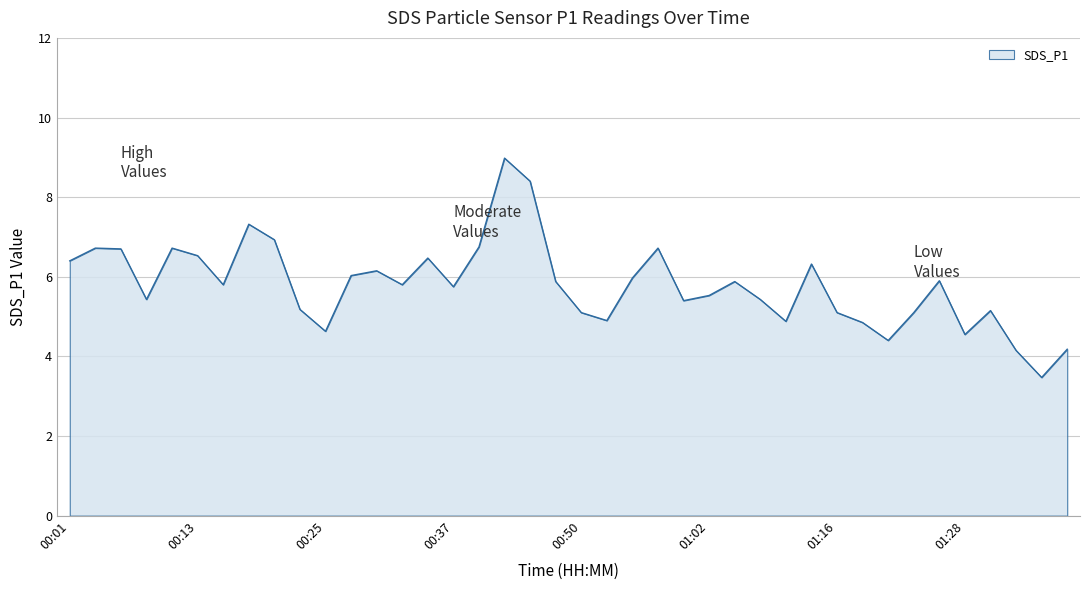

What is the difference between the maximum and minimum values?

5.5